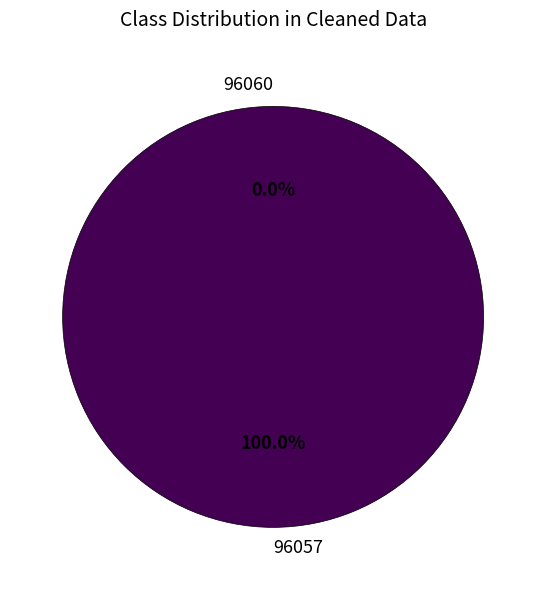

Which category has the biggest portion of the pie?

96057